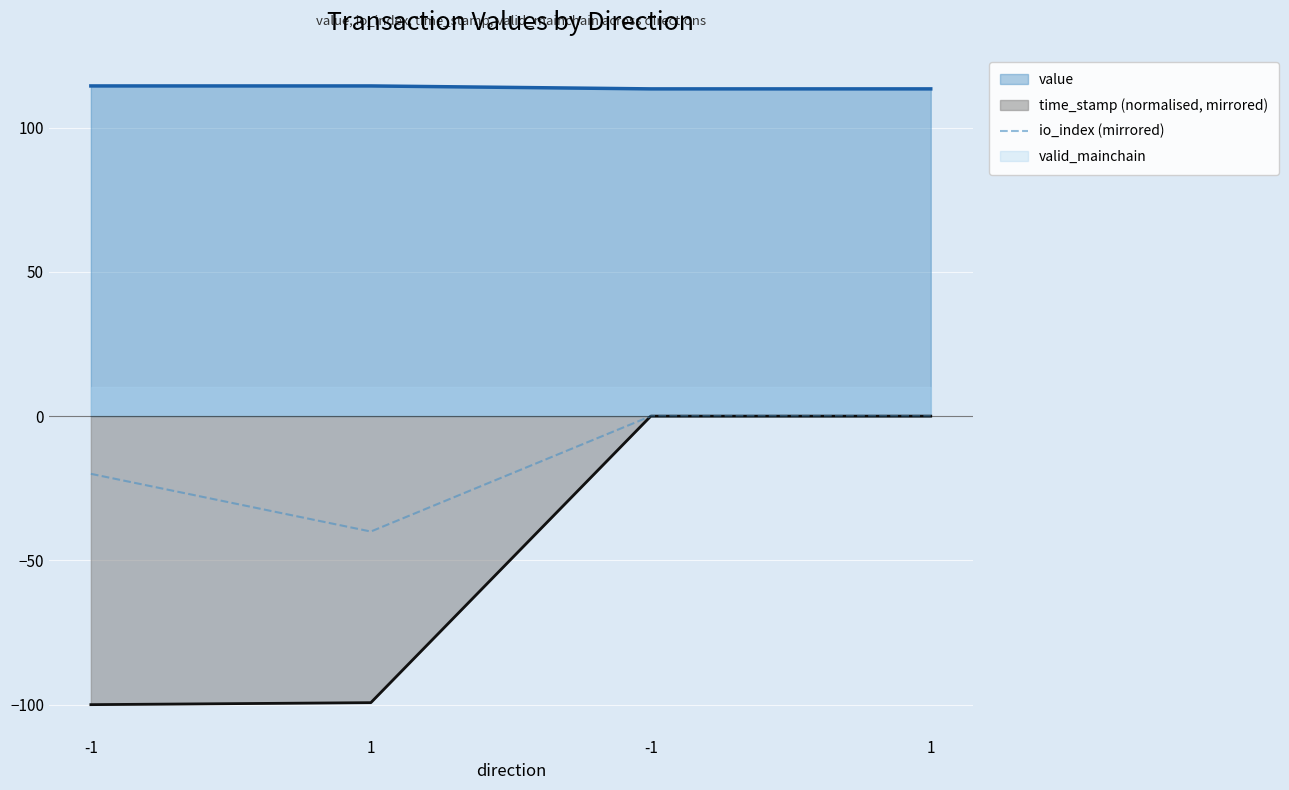

Rank the categories by value from highest to lowest.

-1, 1, -1, 1